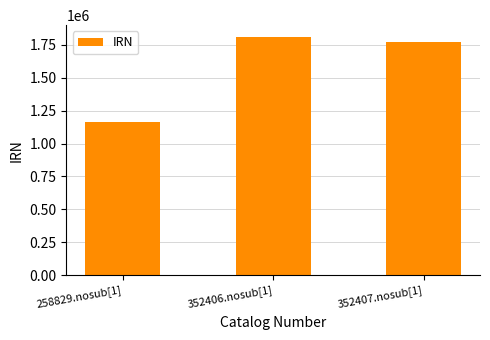

What is the smallest value displayed?

1167422